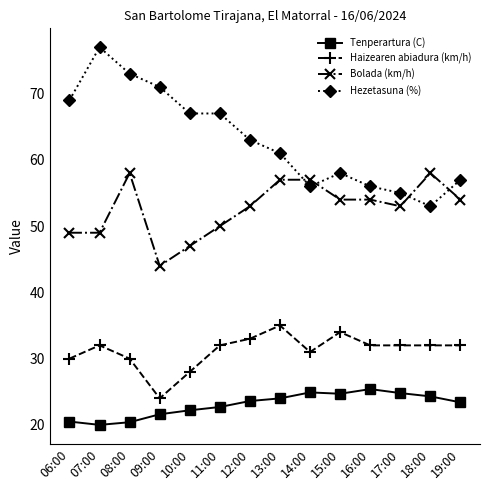

What is the sum of the Bolada (km/h) values at 19:00 and 17:00?

107.0